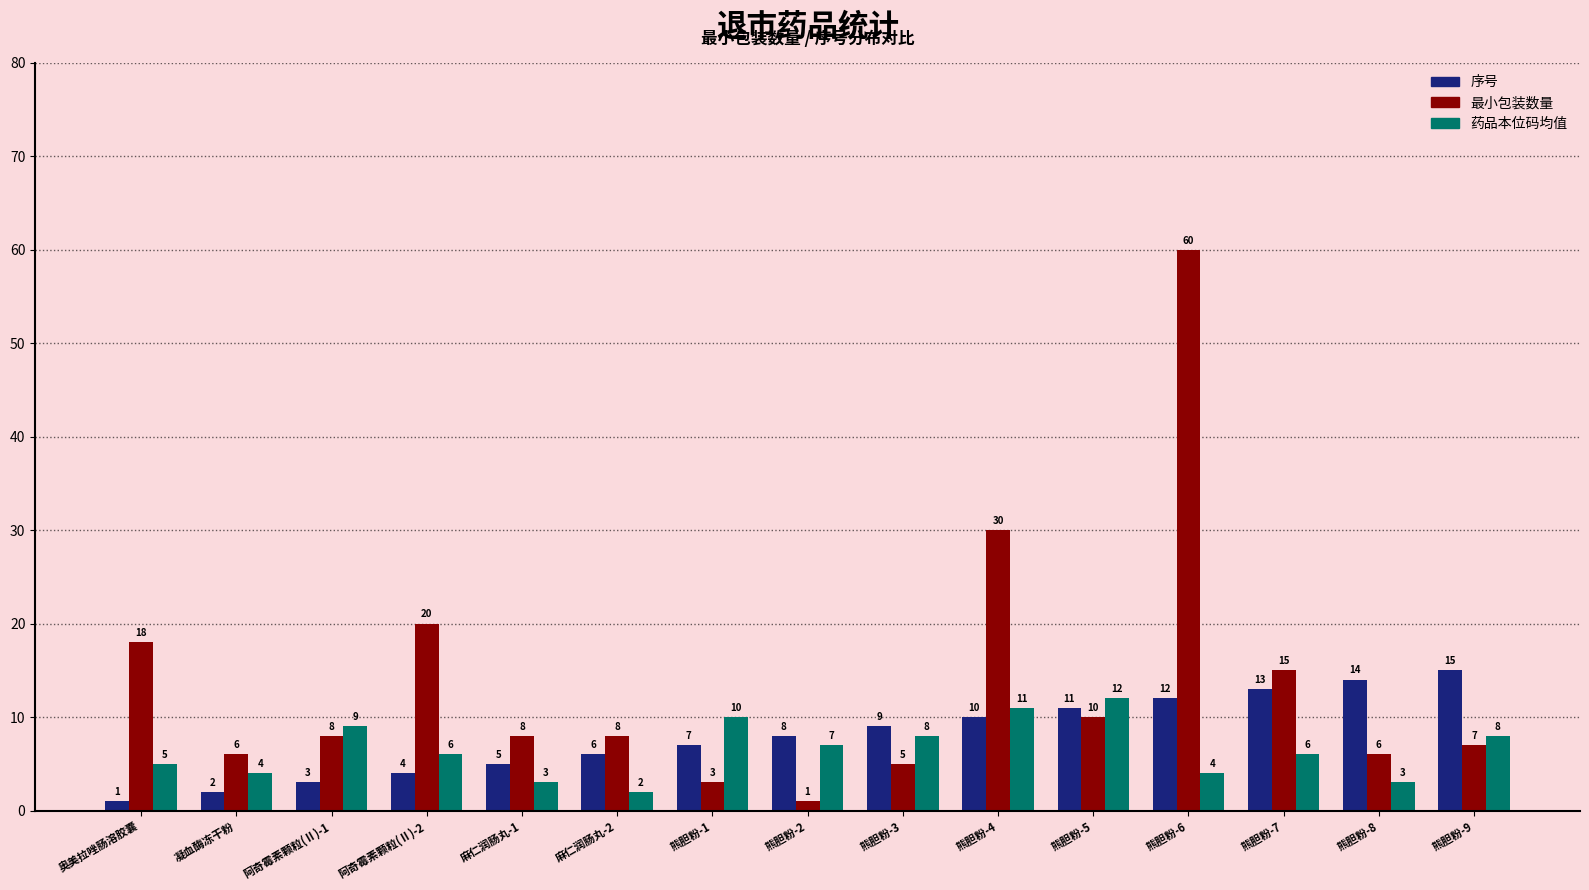

Which series has the largest range (max minus min)?

最小包装数量